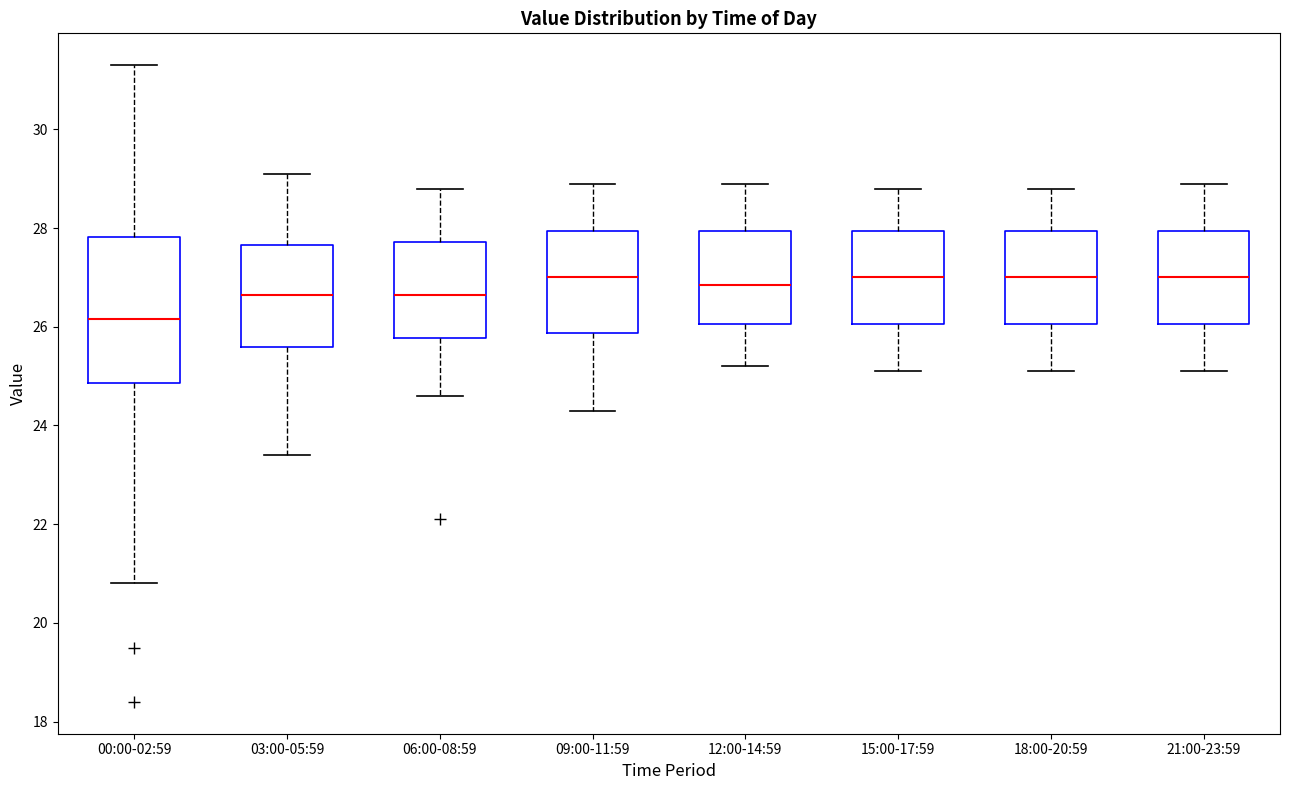

Where does the upper whisker of the box for 15:00-17:59 end on the y-axis? The values are not printed on the chart, so give them approximately, as read against the axis.

28.8